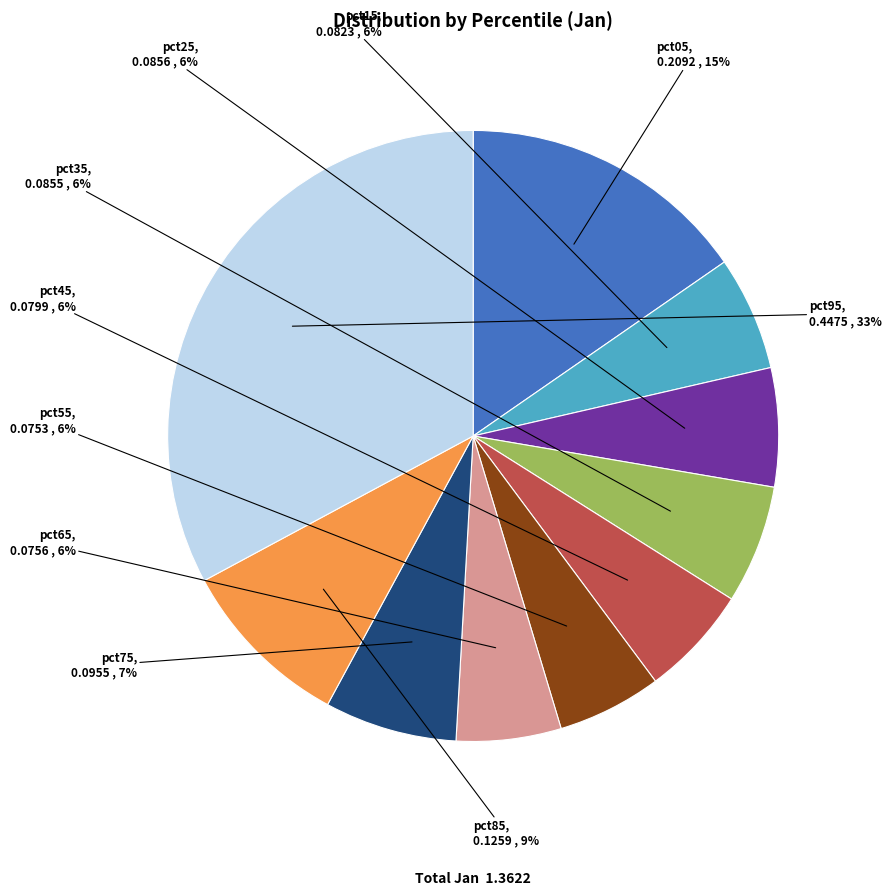

To the nearest percent, what is the combined percentage of pct75 and pct35?

13%